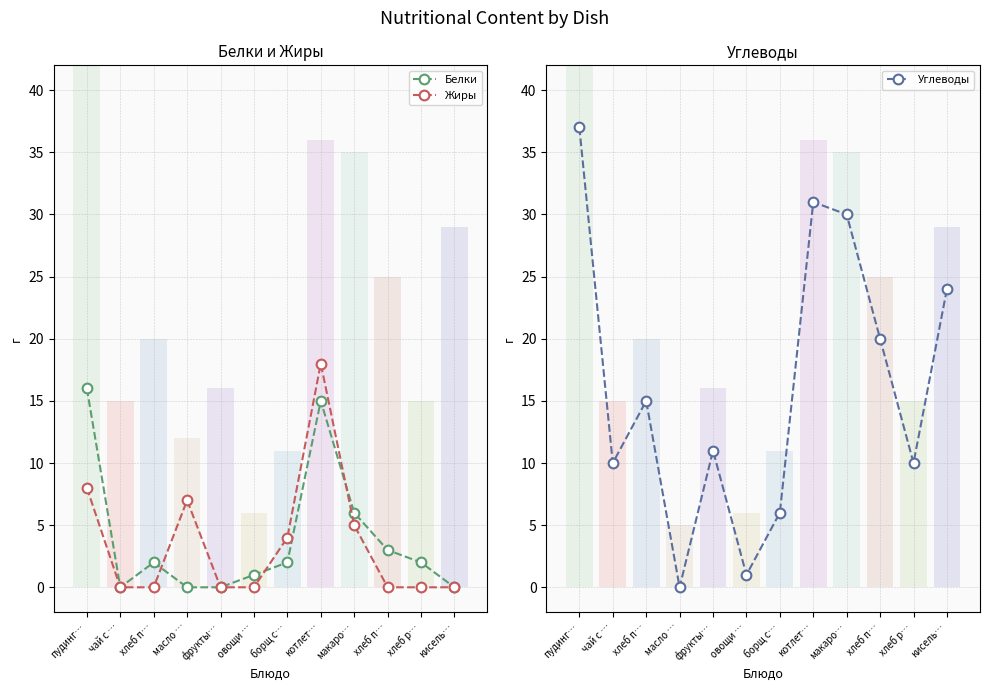

What is the difference between the Жиры values at хлеб п… and макаро…?

5